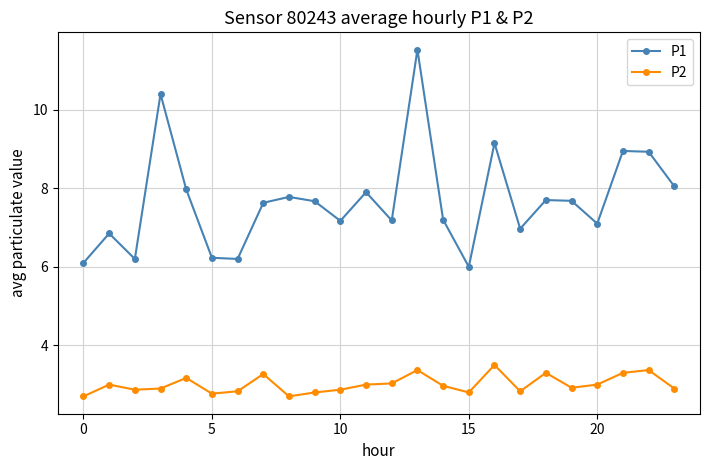

True or false: P1 and P2 intersect in this chart.

False